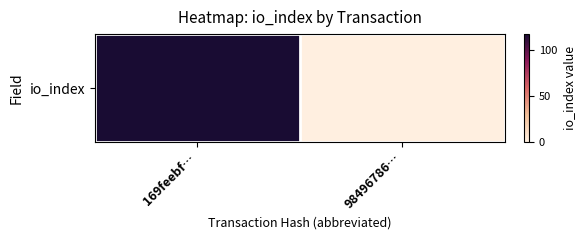

How many data points are less than 117?

1